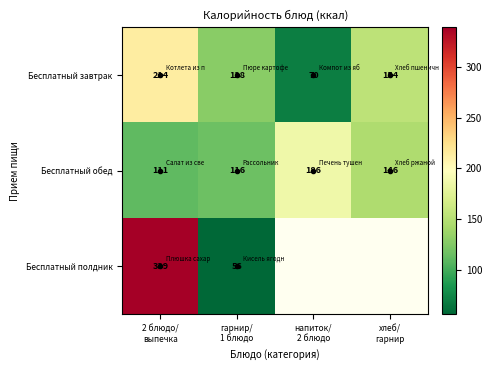

Which has a higher value, хлеб/
гарнир or напиток/
2 блюдо?

хлеб/
гарнир